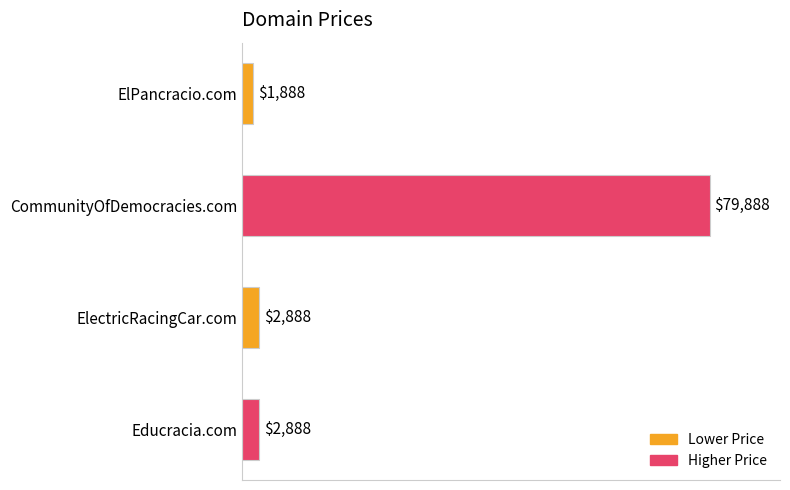

True or false: the data shows 2888 at Educracia.com.

True